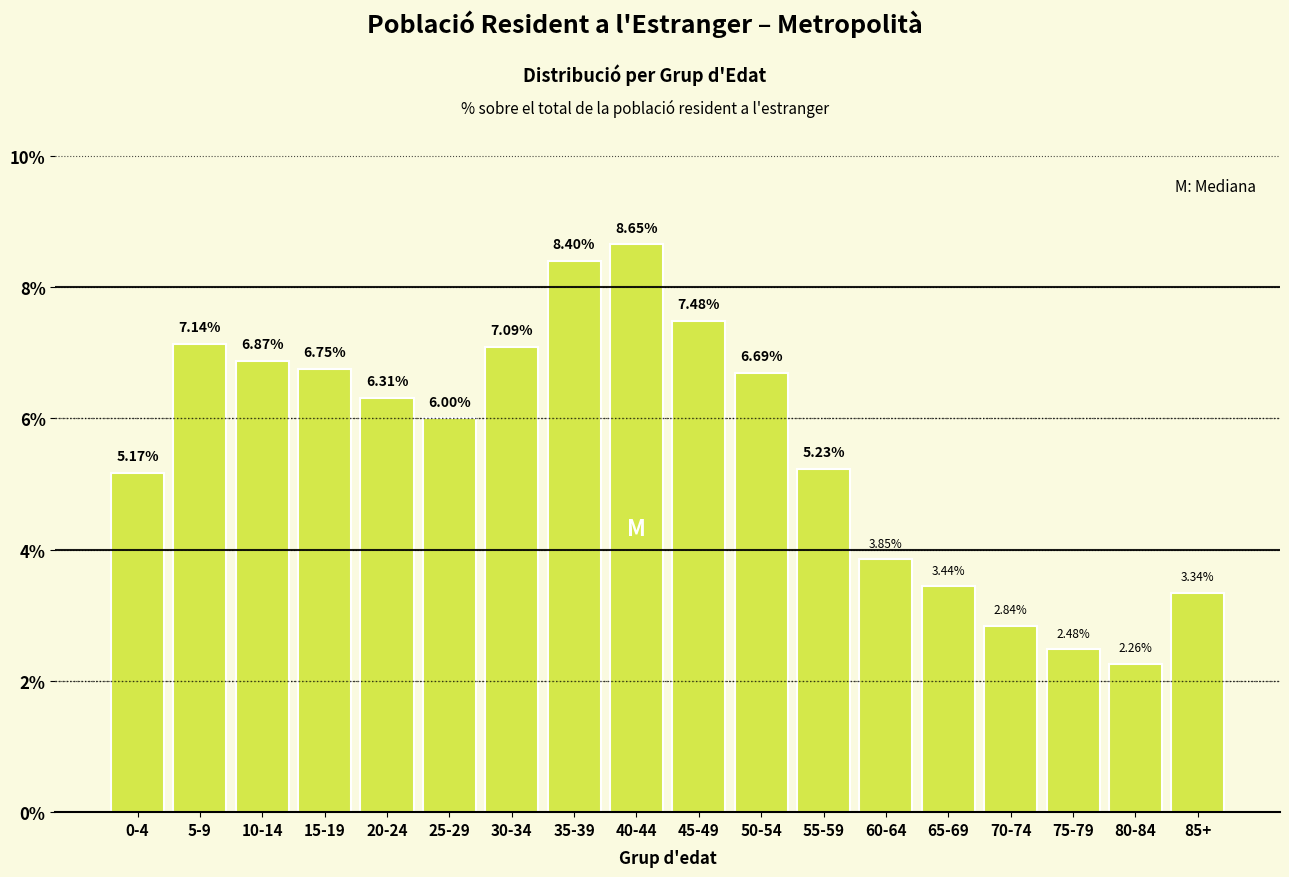

What is the difference between the second highest and second lowest values?

5.9